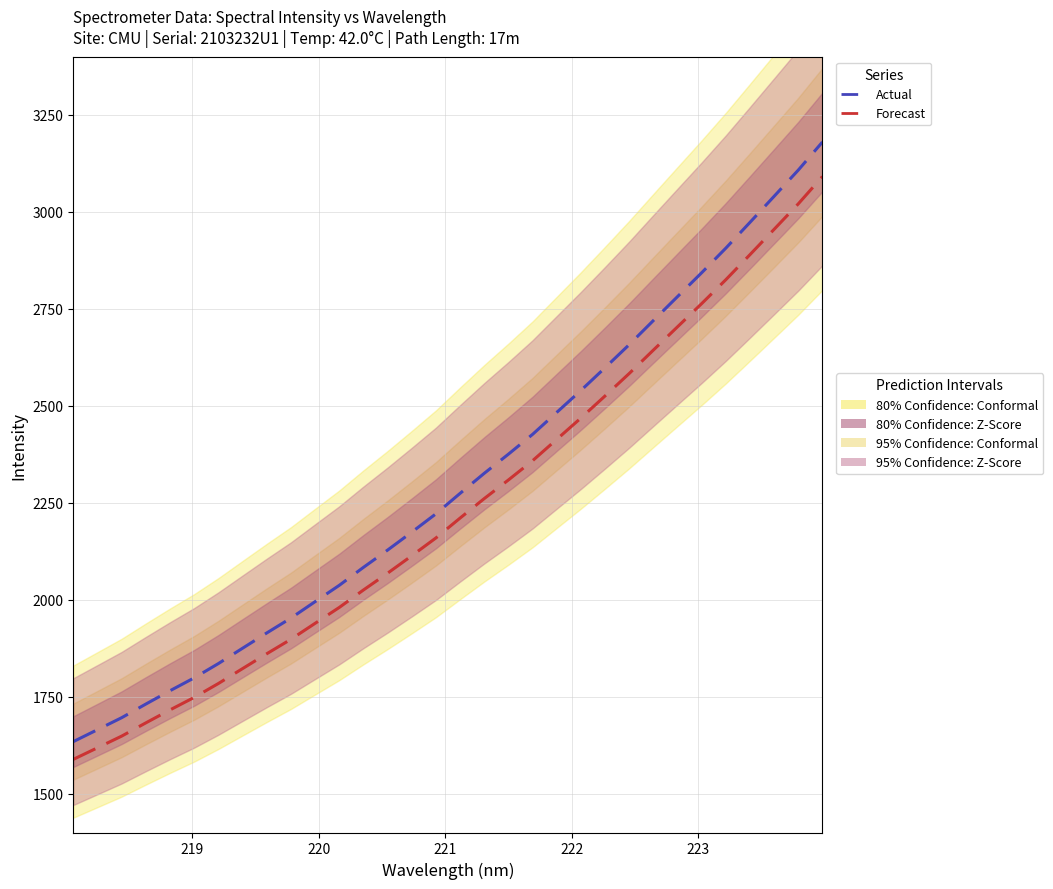

True or false: Actual and Forecast intersect in this chart.

False